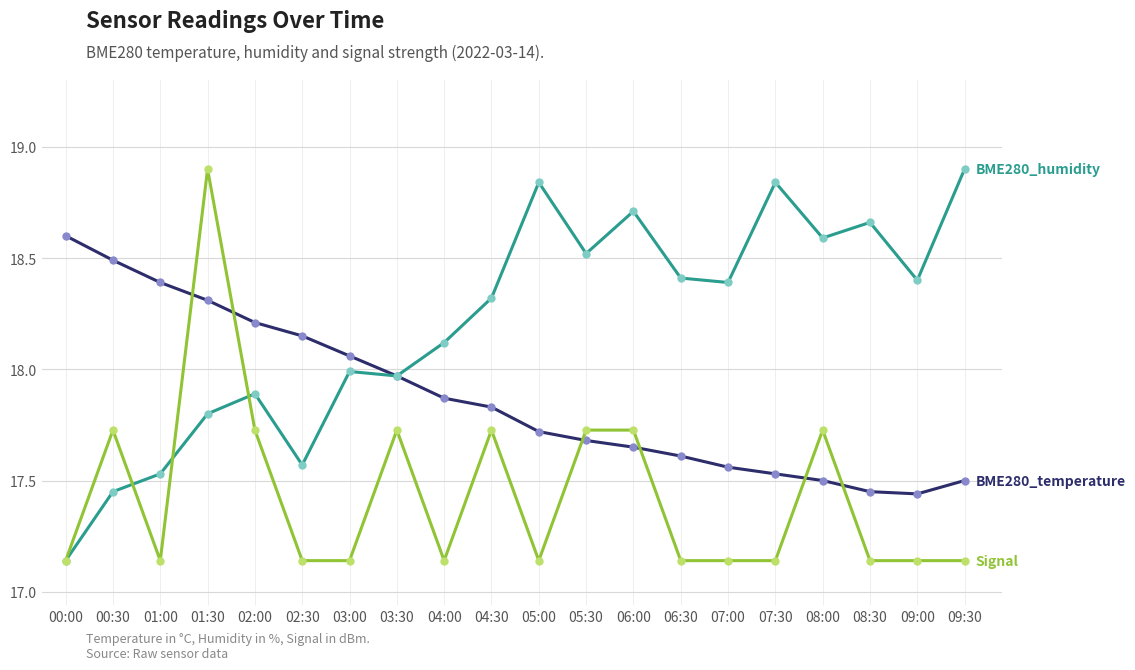

What is the difference between the highest and lowest values at 09:00?

1.3